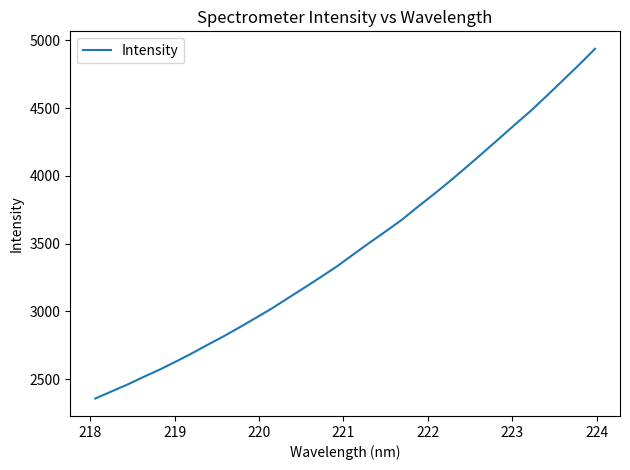

Reading left to right, list all the values displayed in this chart.

2357.4	2409.0	2460.6	2516.8	2571.3	2630.1	2691.3	2756.1	2819.1	2886.6	2955.7	3026.1	3102.4	3177.9	3255.2	3333.8	3421.3	3506.8	3590.0	3675.8	3772.1	3865.5	3962.4	4063.4	4166.2	4270.6	4376.2	4479.2	4590.7	4704.8	4819.2	4937.9